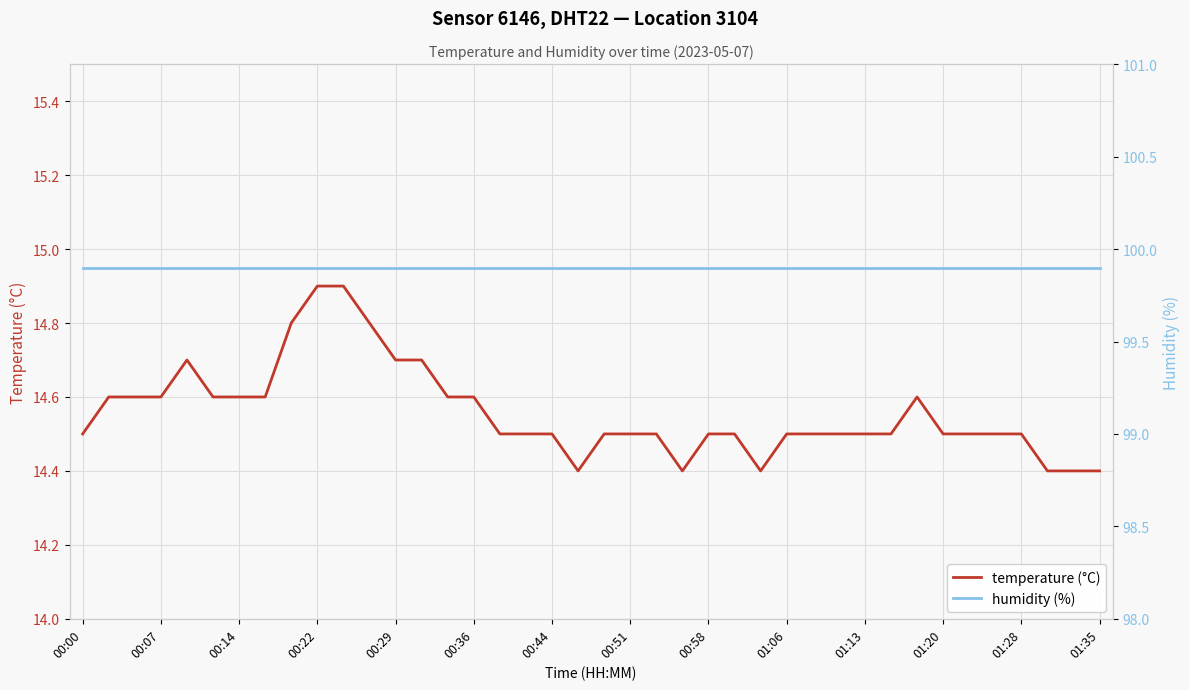

True or false: humidity (%) and temperature (°C) cross at least once.

False